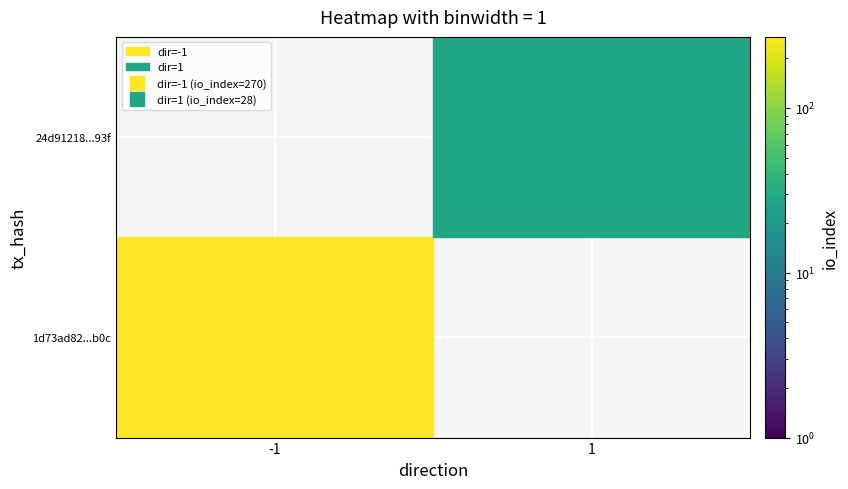

The 24d91218bed32f5a1bc36abbc16b41571c7893f series shows 0 at direction. True or false?

False